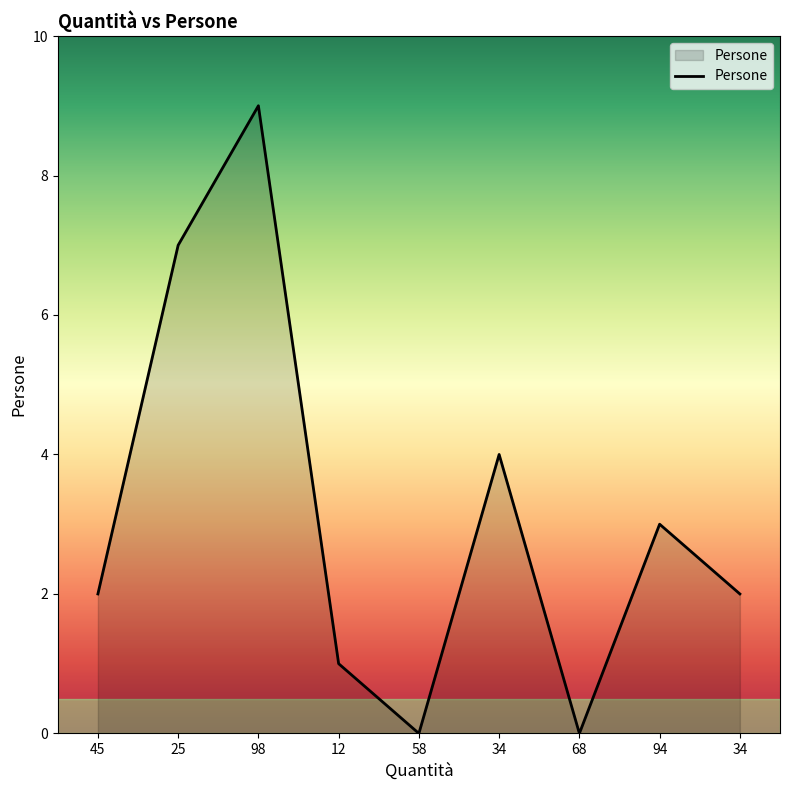

Does the chart display data point markers on the line(s)?

No